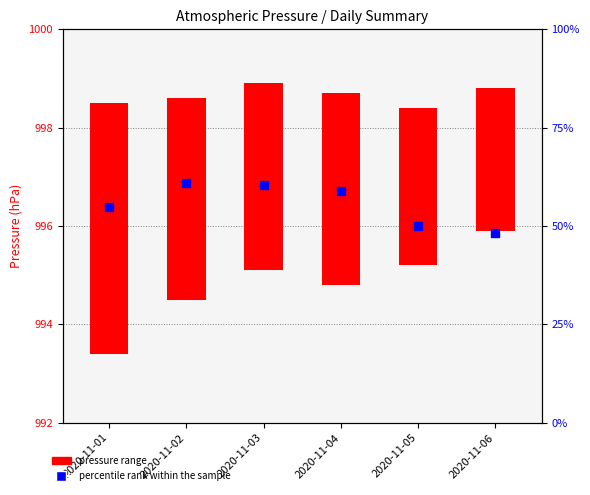

What is the change in value from 2020-11-01 to 2020-11-02?

+6.1